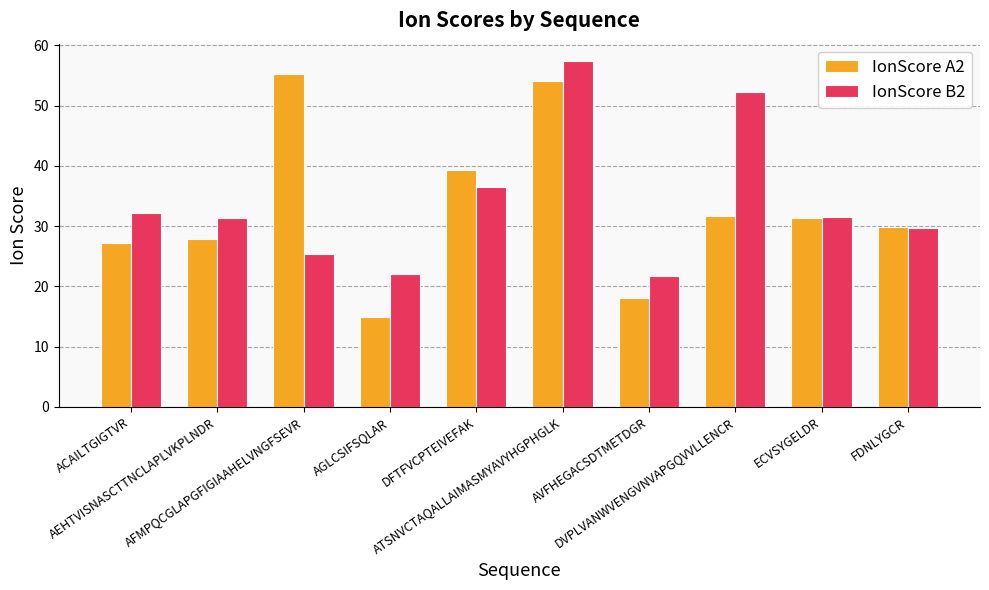

What position from the left is DFTFVCPTEIVEFAK?

5